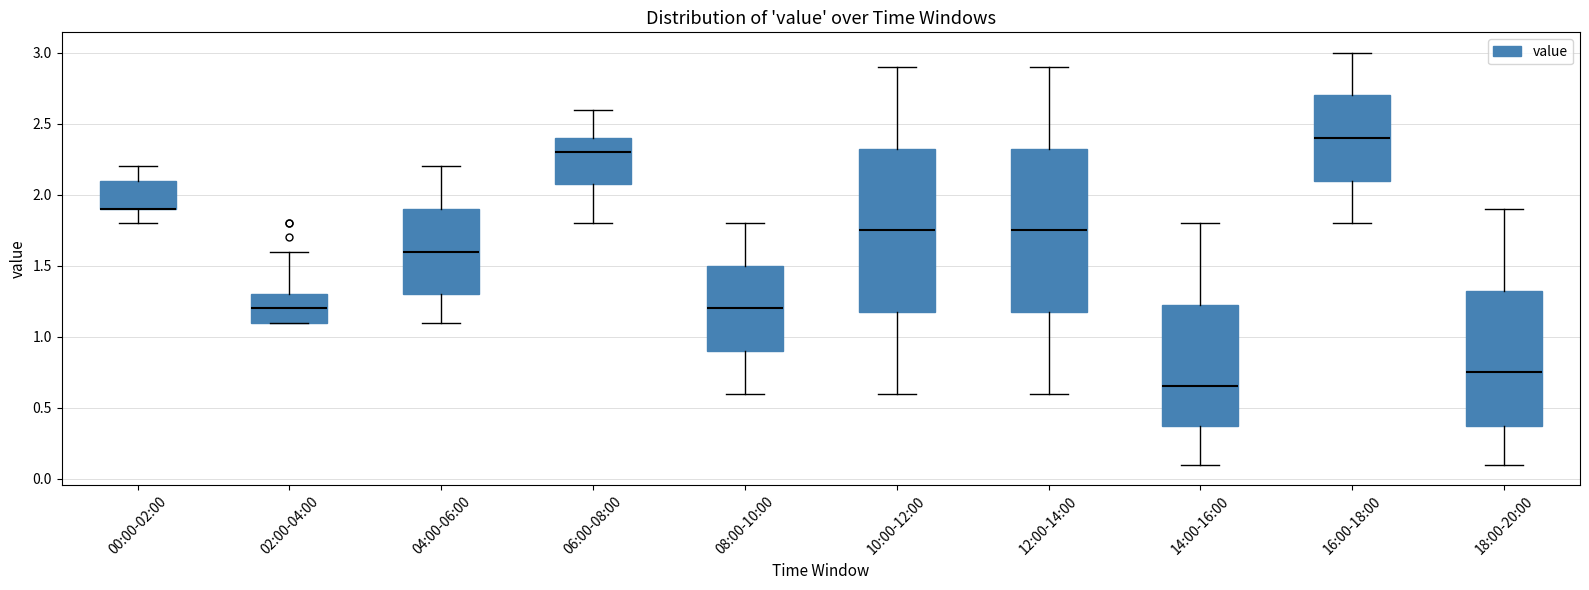

Reading left to right, read every box against the y-axis: the position of its median line, the range the box covers, and the ends of its whiskers. The values are not printed on the chart, so give them approximately, as read against the axis.

00:00-02:00: median 1.90 (drawn on the box's lower edge), box 1.90 to 2.10, whiskers 1.80 to 2.20
02:00-04:00: median 1.20, box 1.10 to 1.30, whiskers 1.10 to 1.60
04:00-06:00: median 1.60, box 1.30 to 1.90, whiskers 1.10 to 2.20
06:00-08:00: median 2.30, box 2.10 to 2.40, whiskers 1.80 to 2.60
08:00-10:00: median 1.20, box 0.90 to 1.50, whiskers 0.60 to 1.80
10:00-12:00: median 1.75, box 1.20 to 2.35, whiskers 0.60 to 2.90
12:00-14:00: median 1.75, box 1.20 to 2.35, whiskers 0.60 to 2.90
14:00-16:00: median 0.65, box 0.40 to 1.25, whiskers 0.10 to 1.80
16:00-18:00: median 2.40, box 2.10 to 2.70, whiskers 1.80 to 3.00
18:00-20:00: median 0.75, box 0.40 to 1.35, whiskers 0.10 to 1.90